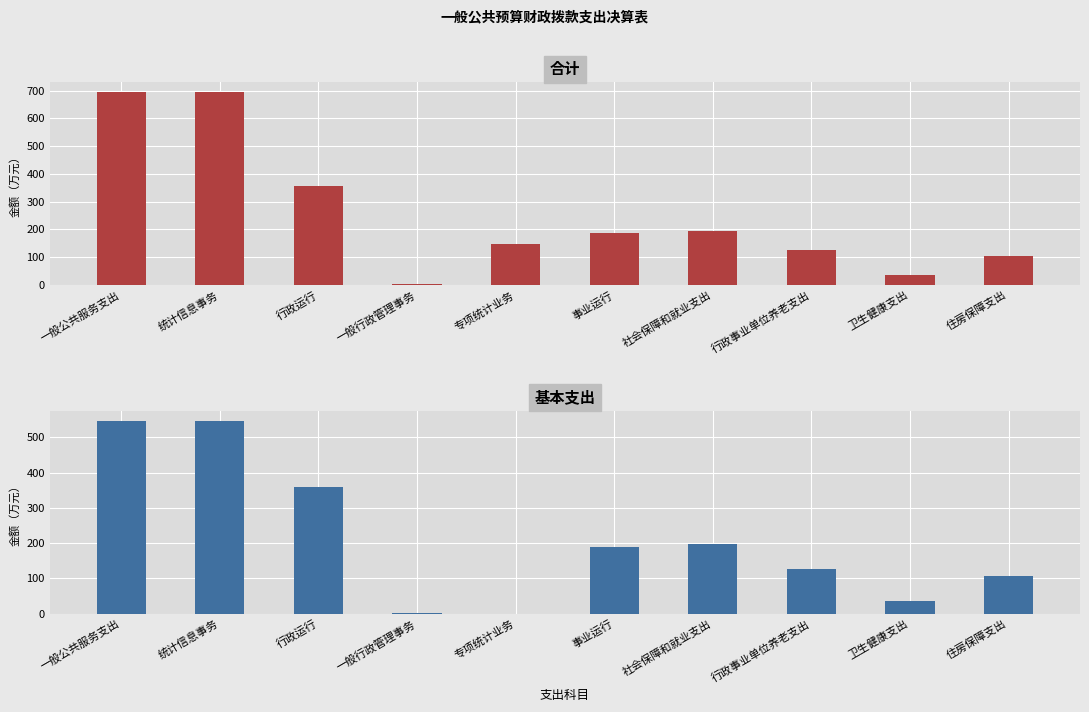

Reading right to left, transcribe all the data shown in this chart.

合计: 105.5	36.3	125.2	195.9	188.9	145.8	2.5	358.1	695.4	695.4
基本支出: 105.5	36.3	125.2	195.9	188.9	0.0	0.6	358.1	547.6	547.6